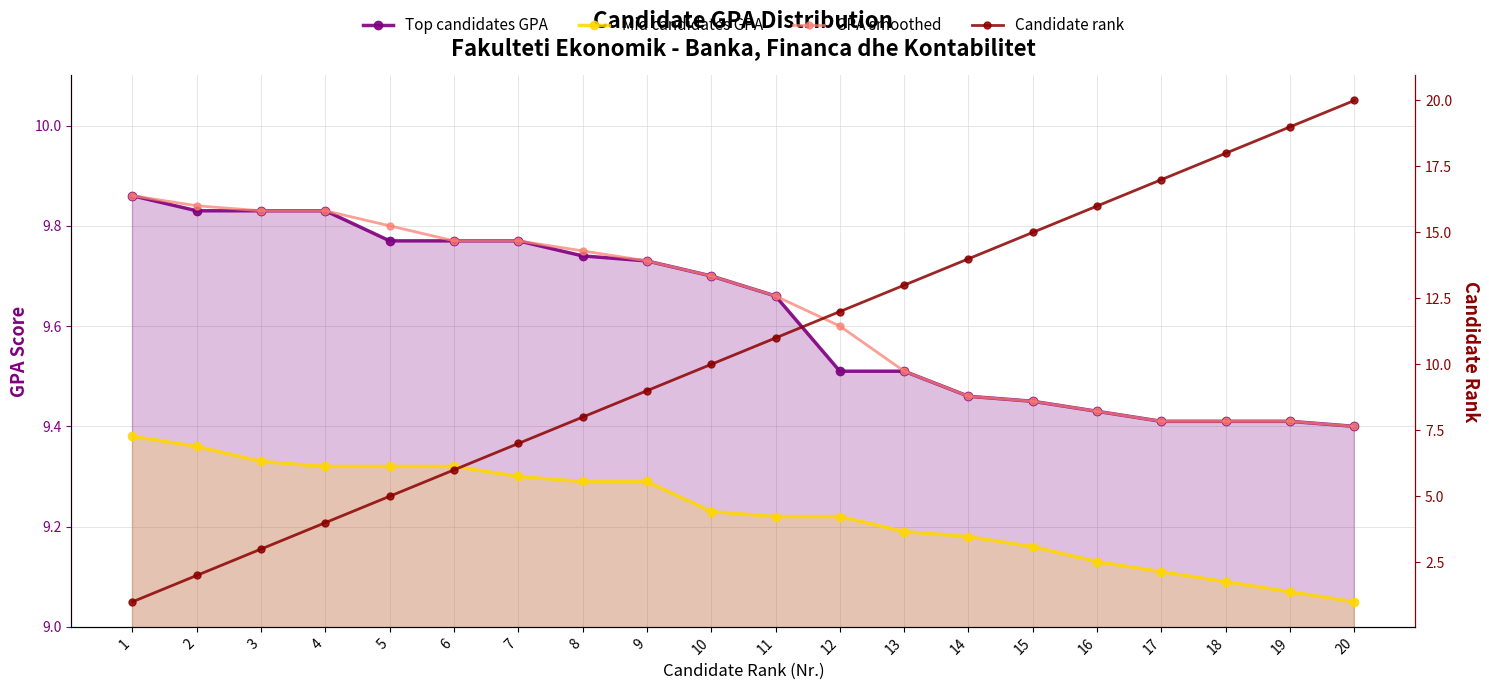

Reading right to left, transcribe all the data shown in this chart.

Top candidates GPA: 20=9.4	19=9.4	18=9.4	17=9.4	16=9.4	15=9.4	14=9.5	13=9.5	12=9.5	11=9.7	10=9.7	9=9.7	8=9.7	7=9.8	6=9.8	5=9.8	4=9.8	3=9.8	2=9.8	1=9.9
Mid candidates GPA: 20=9.1	19=9.1	18=9.1	17=9.1	16=9.1	15=9.2	14=9.2	13=9.2	12=9.2	11=9.2	10=9.2	9=9.3	8=9.3	7=9.3	6=9.3	5=9.3	4=9.3	3=9.3	2=9.4	1=9.4
GPA smoothed: 20=9.4	19=9.4	18=9.4	17=9.4	16=9.4	15=9.4	14=9.5	13=9.5	12=9.6	11=9.7	10=9.7	9=9.7	8=9.8	7=9.8	6=9.8	5=9.8	4=9.8	3=9.8	2=9.8	1=9.9
Candidate rank: 20=20.0	19=19.0	18=18.0	17=17.0	16=16.0	15=15.0	14=14.0	13=13.0	12=12.0	11=11.0	10=10.0	9=9.0	8=8.0	7=7.0	6=6.0	5=5.0	4=4.0	3=3.0	2=2.0	1=1.0